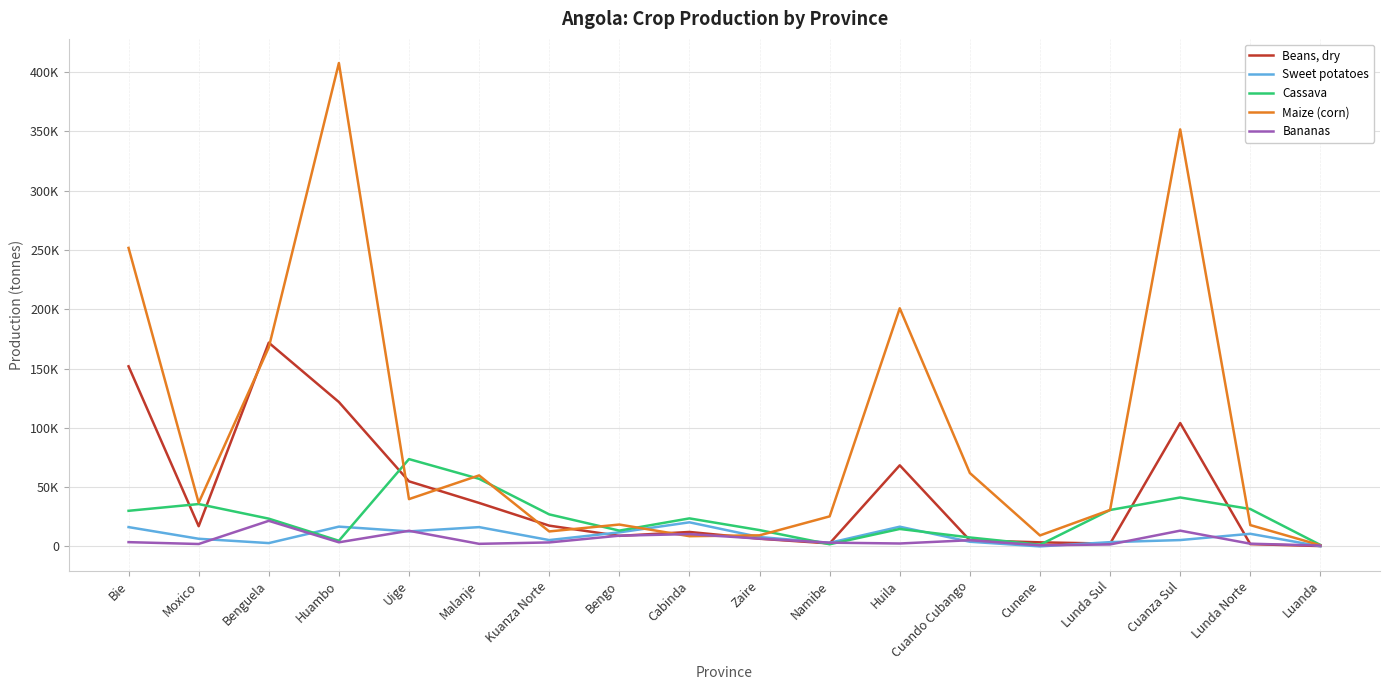

Is the value of Cassava at Zaire greater than the value of Beans, dry at Cunene?

Yes